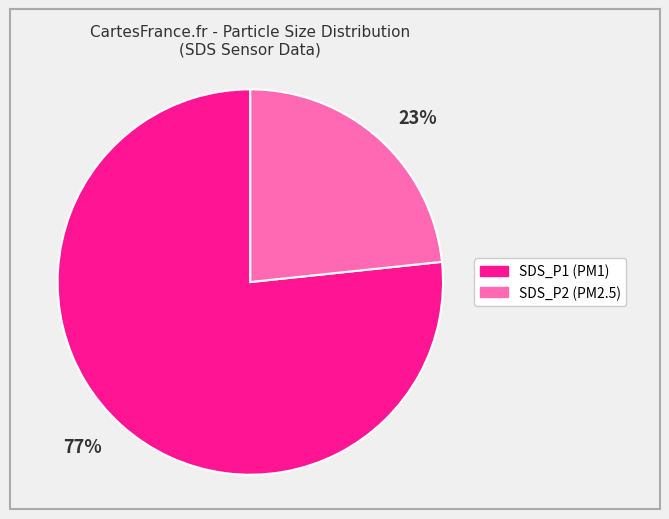

To the nearest percent, what is the average slice percentage?

50%